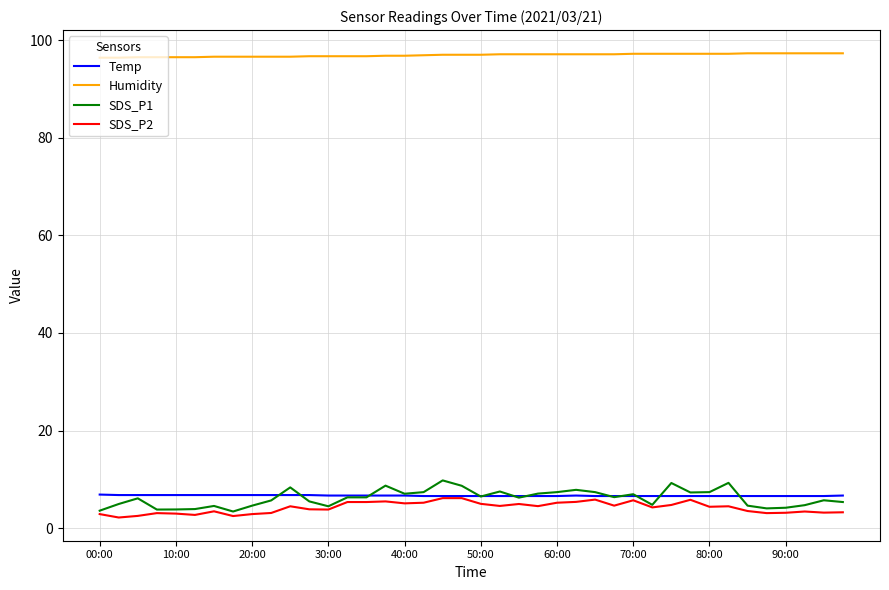

What is the minimum value shown in the chart?

2.2